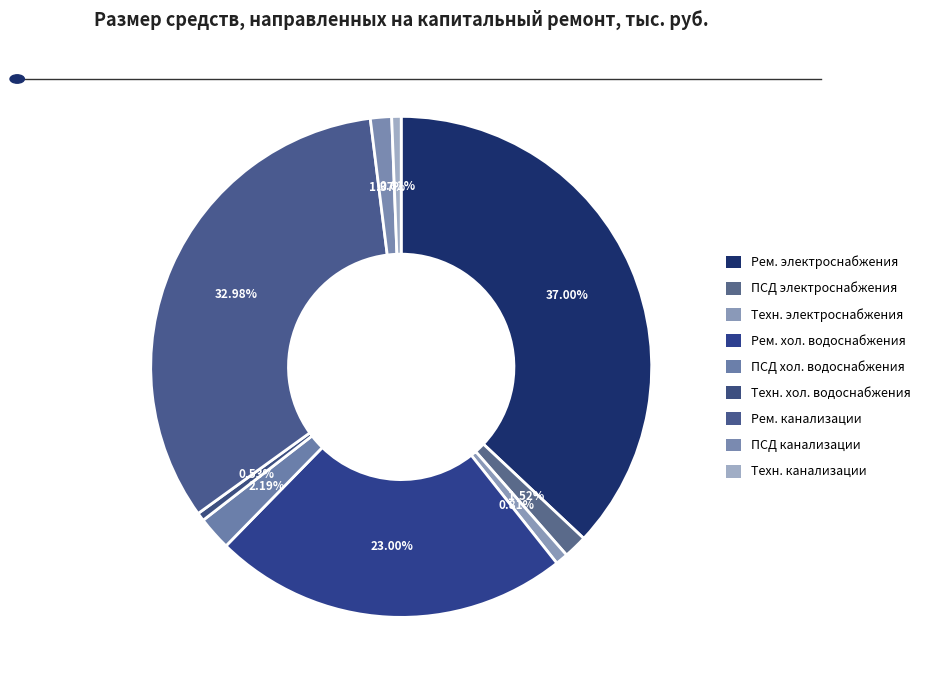

How many slices are in this pie chart?

9